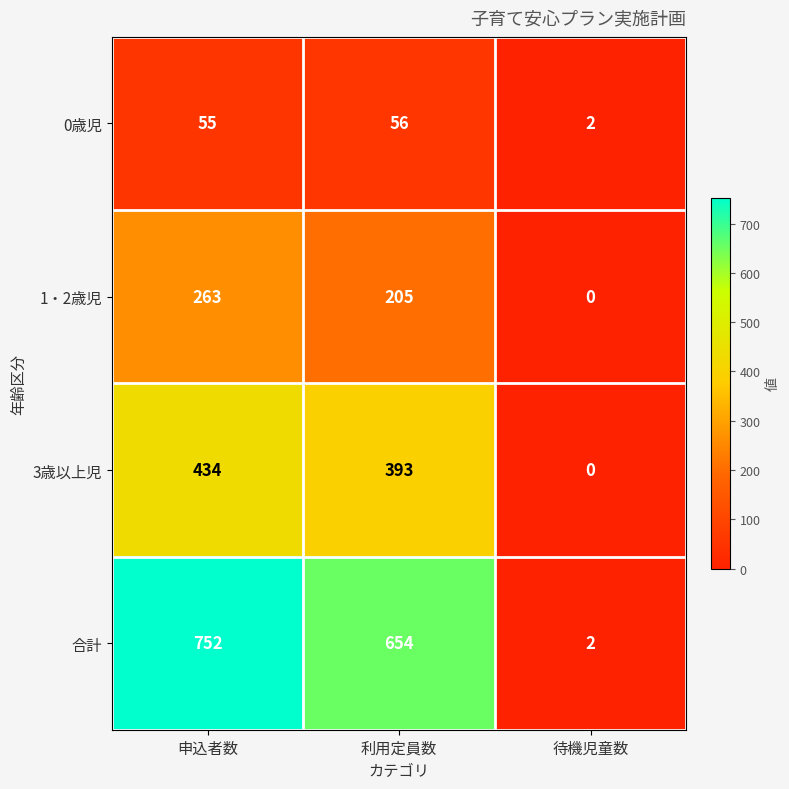

What is the sum of the 0歳児 values at 待機児童数 and 申込者数?

57